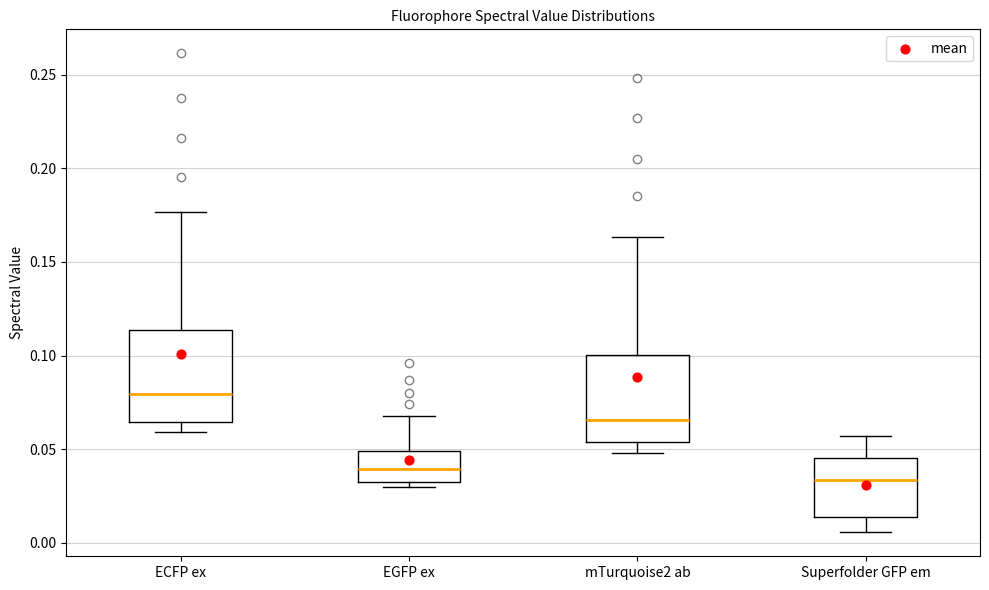

Reading left to right, transcribe this box plot: for each box, give where its median line is, the range the box spans, and where its two whiskers end, as read against the y-axis. The values are not printed on the chart, so give them approximately, as read against the axis.

ECFP ex: median 0.080, box 0.065 to 0.115, whiskers 0.060 to 0.175
EGFP ex: median 0.040, box 0.030 to 0.050, whiskers 0.030 (just below the box's lower edge) to 0.070
mTurquoise2 ab: median 0.065, box 0.055 to 0.100, whiskers 0.050 to 0.165
Superfolder GFP em: median 0.035, box 0.015 to 0.045, whiskers 0.005 to 0.055